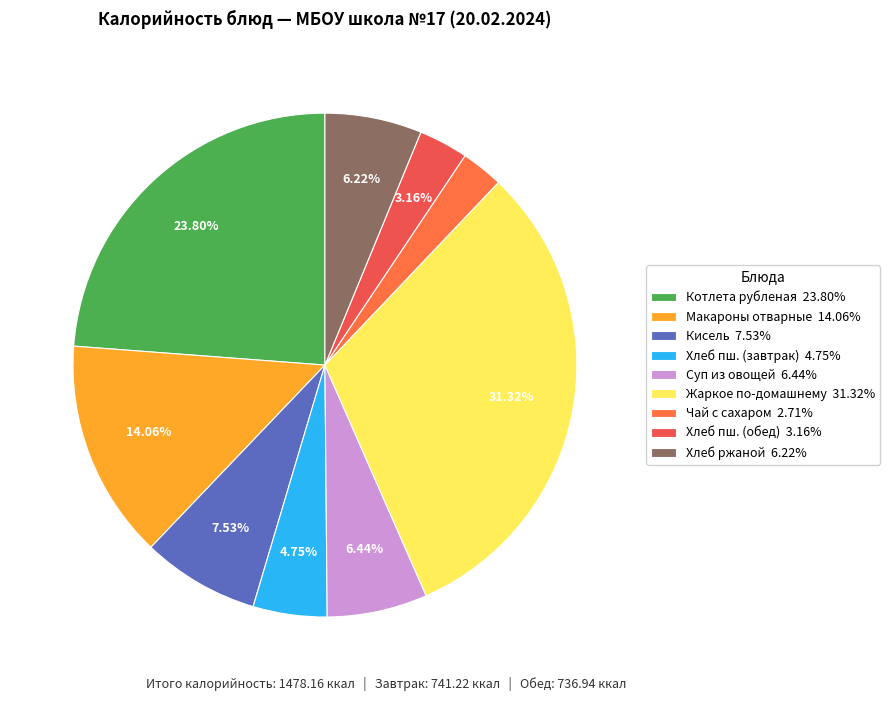

Is there a majority slice in this chart?

No